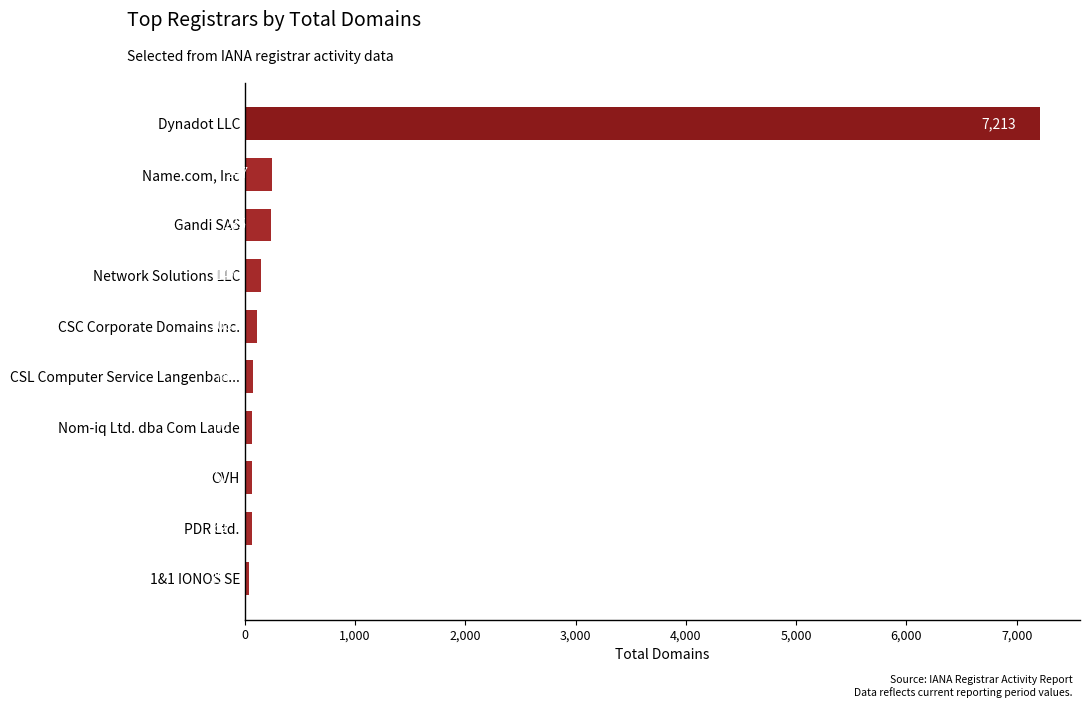

Between Gandi SAS and Network Solutions LLC, which is larger?

Gandi SAS